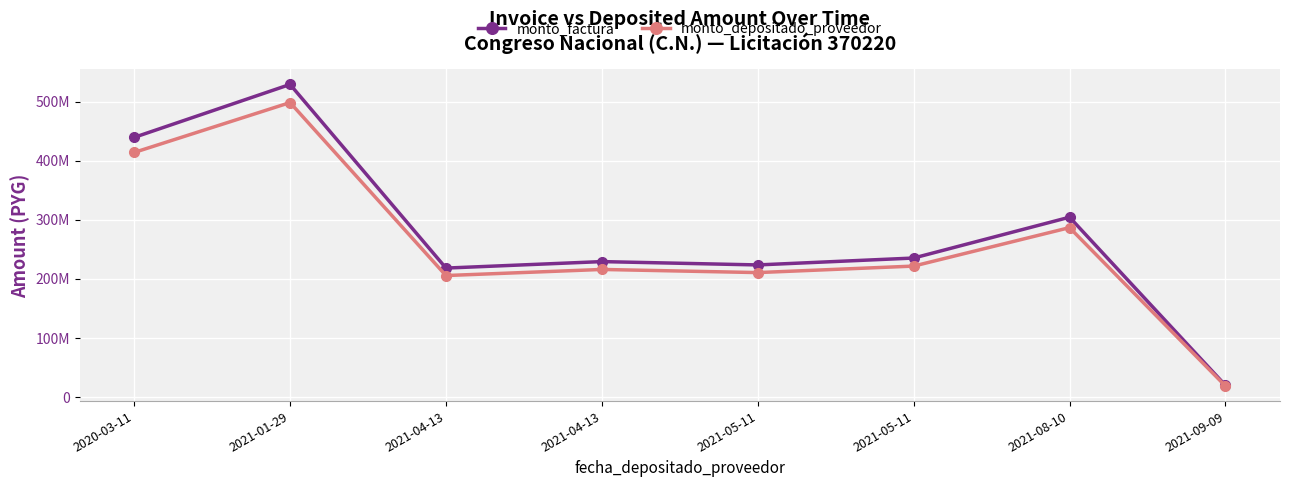

What are all the series names shown in the legend?

monto_factura, monto_depositado_proveedor